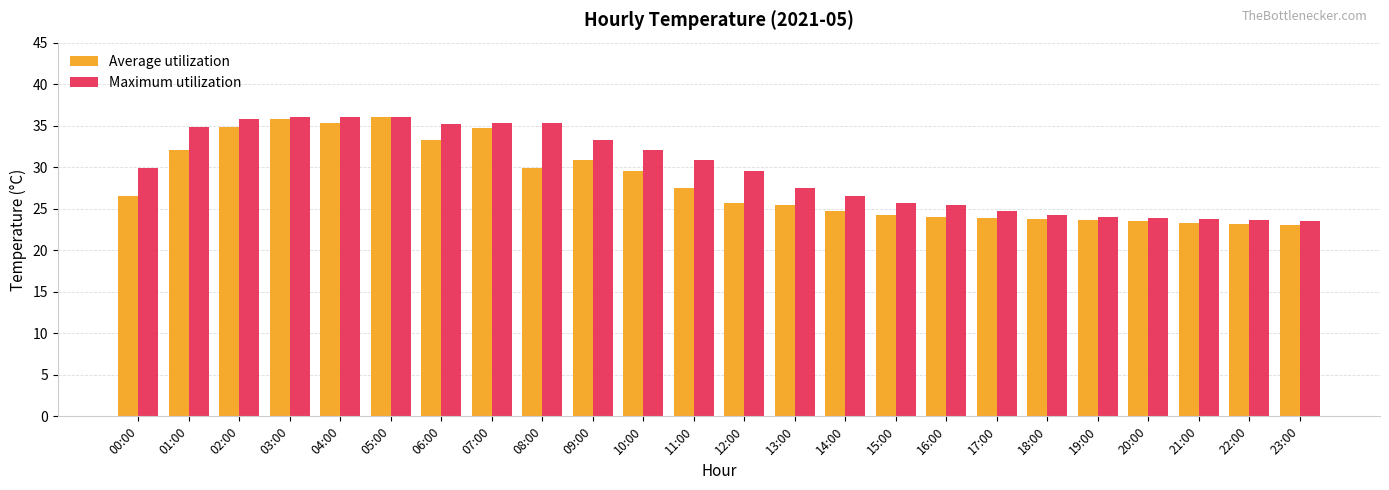

What is the minimum value for Maximum utilization?

23.5